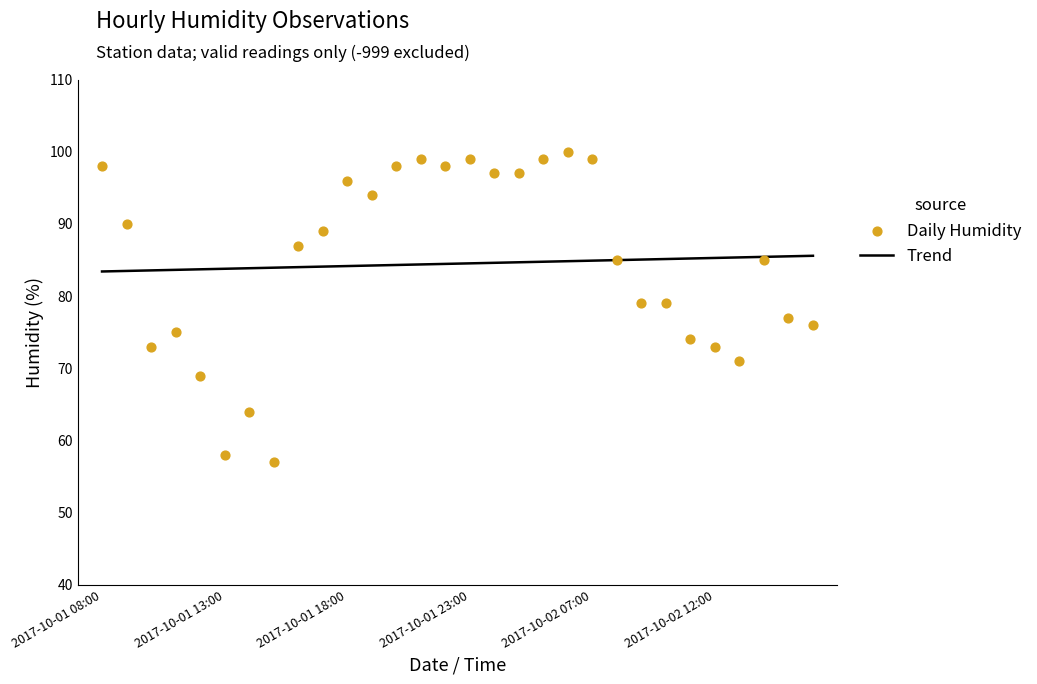

Approximately how many times larger is the value at 2017-10-01 18:00 compared to 2017-10-02 08:00?

1.1